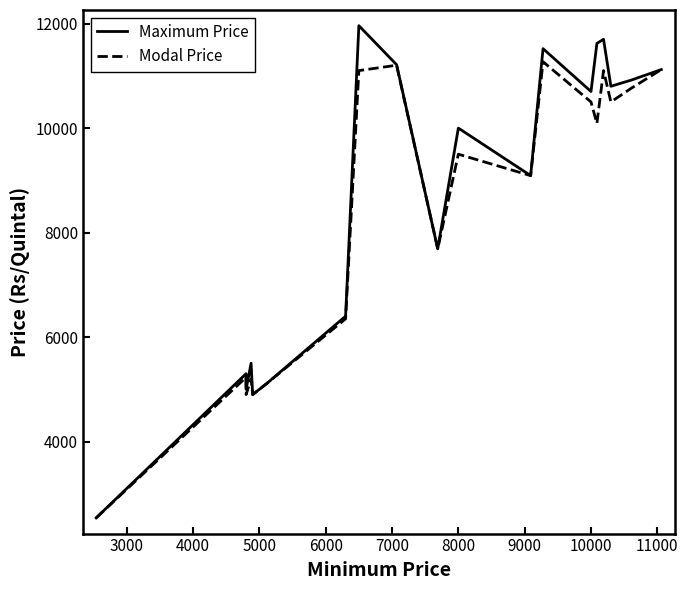

Rank the series by their maximum value, from lowest to highest.

Modal Price, Maximum Price